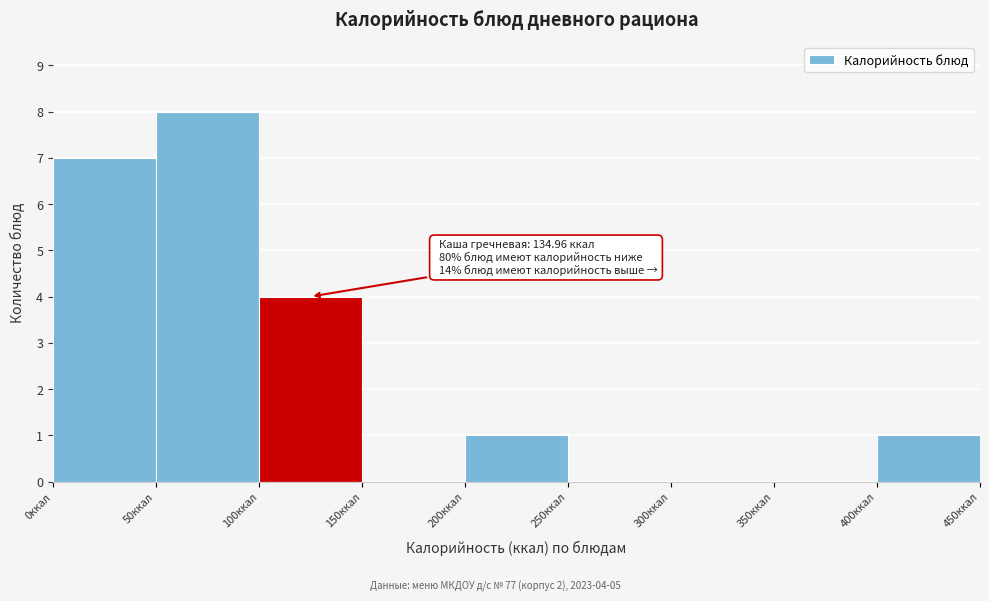

Which range on the x-axis has the tallest bar?

50 to 100